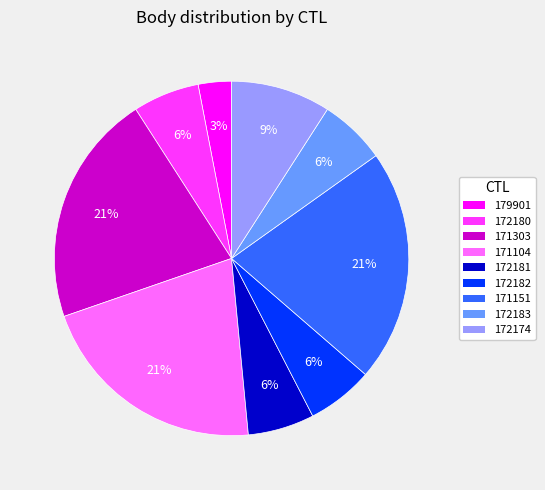

Do 172183 and 171104 together represent more than half of the pie?

No